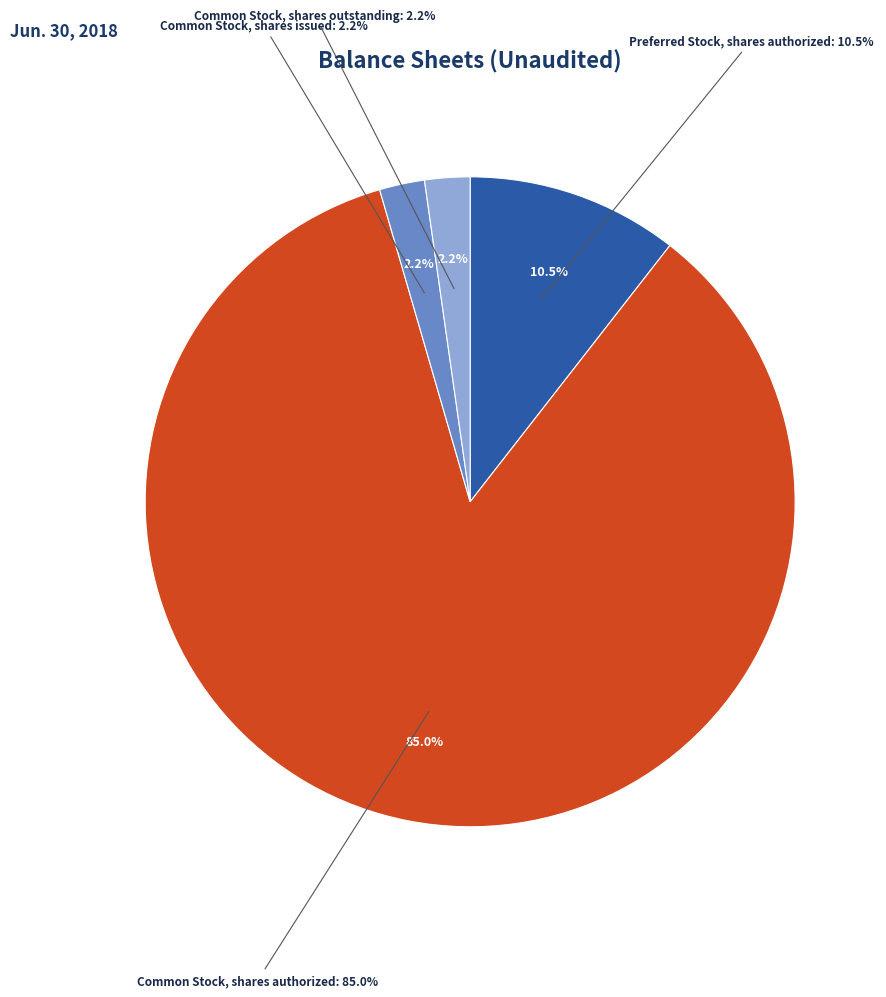

To the nearest percent, what is the difference between the largest and smallest slice percentages?

83%